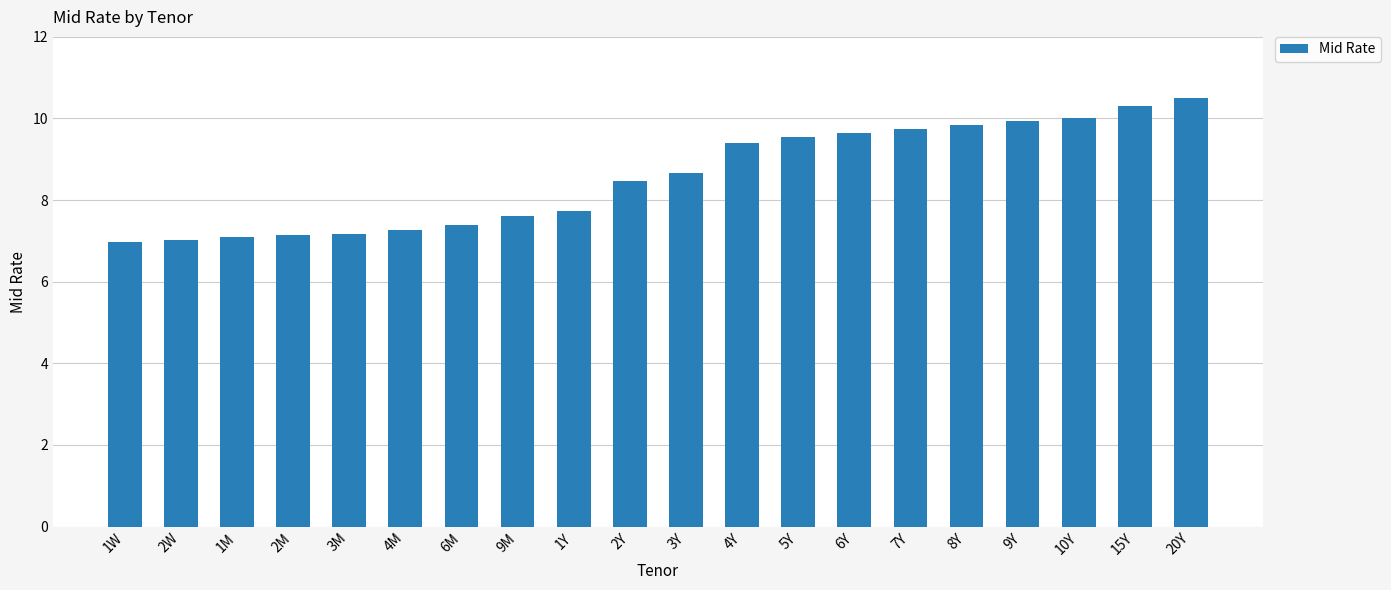

What is the label of the 12th bar from the right?

1Y